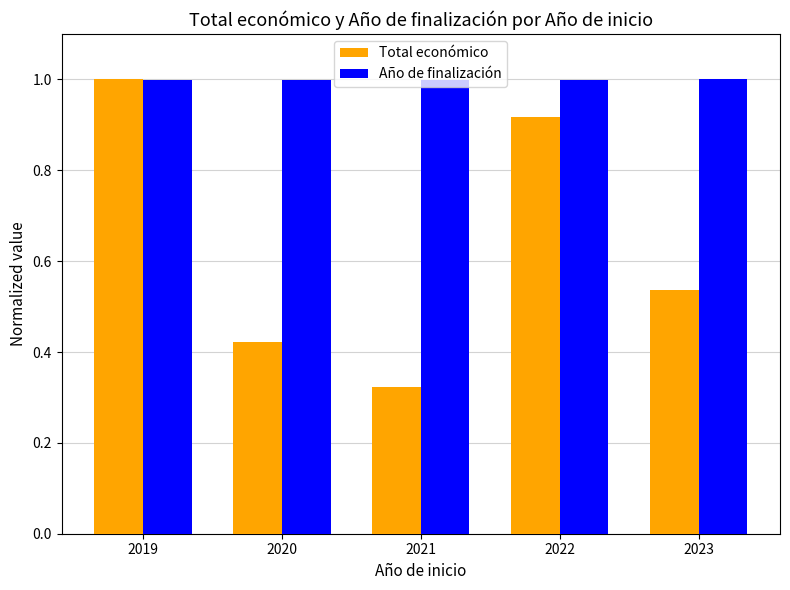

What is the value of the Año de finalización bar at the 1st from the left?

1.0